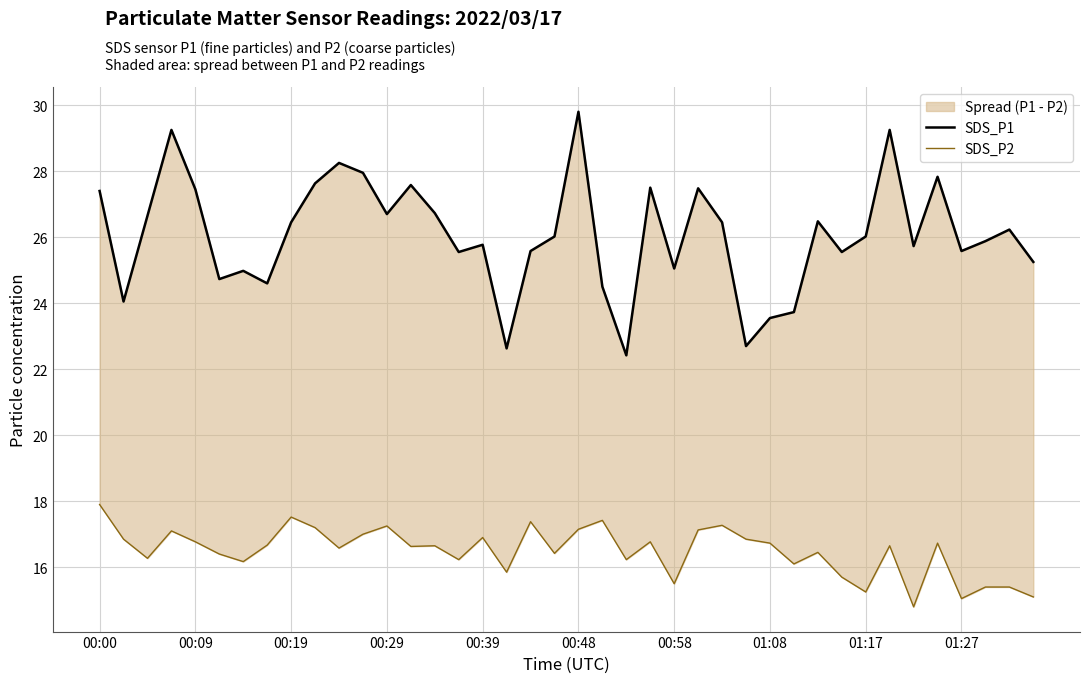

What is the sum of all SDS_P1 values?

1042.9